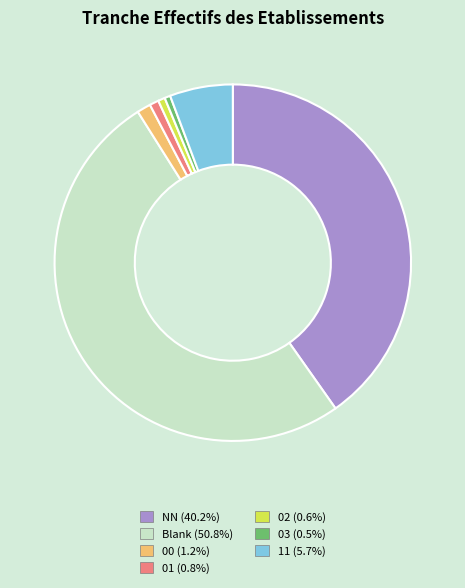

Combined, do 00 (1.2%) and 11 (5.7%) account for over 50%?

No